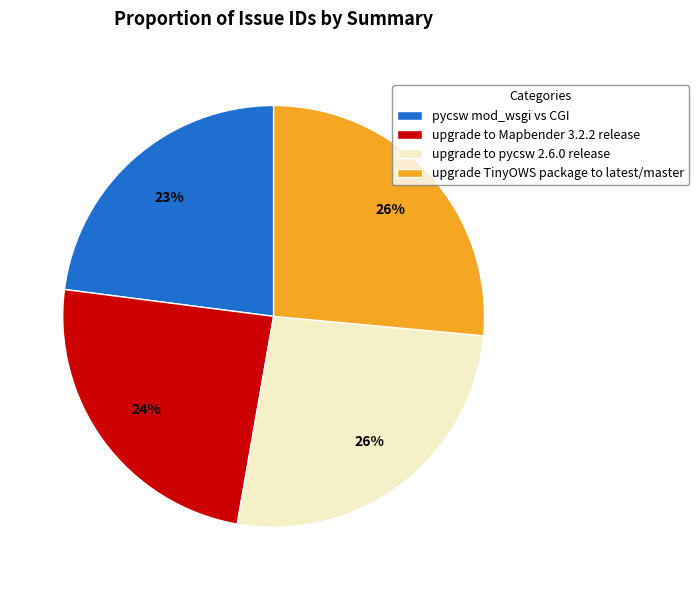

Approximately how many times larger is the value at pycsw mod_wsgi vs CGI compared to upgrade to pycsw 2.6.0 release?

0.9